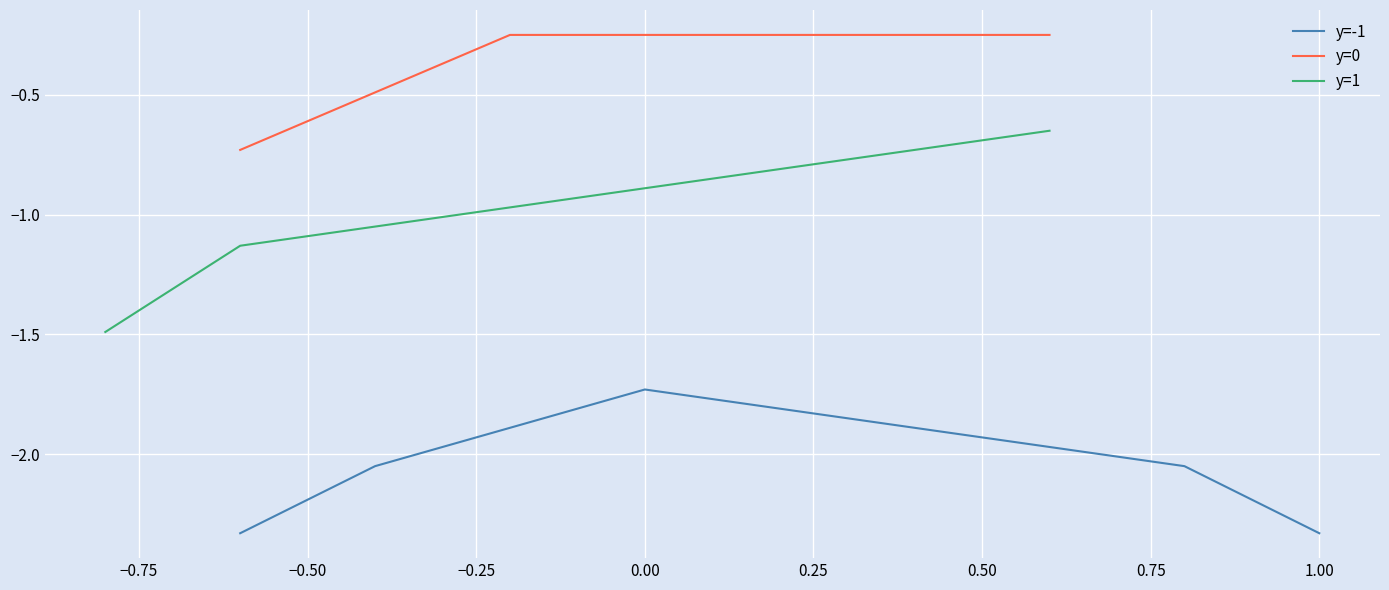

True or false: y=1 has more than 1 interior local peaks.

False